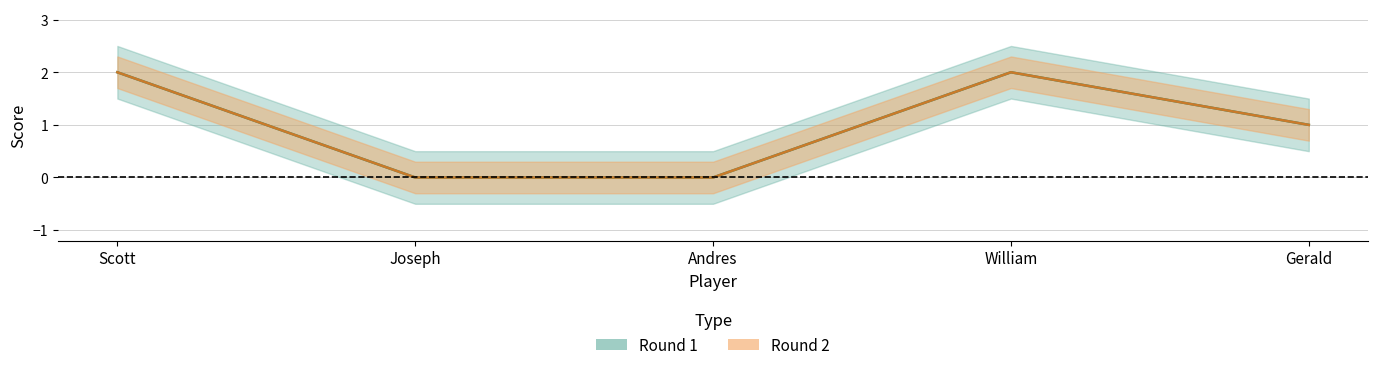

What are all the series names shown in the legend?

Round 1, Round 2